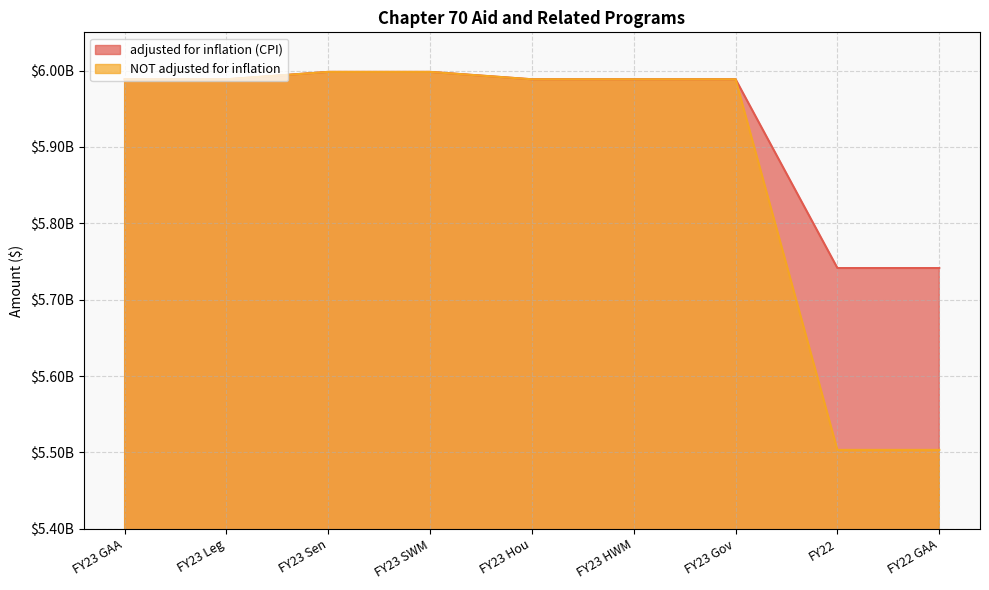

Read the adjusted for inflation (CPI) value at FY23 SWM.

5998209887